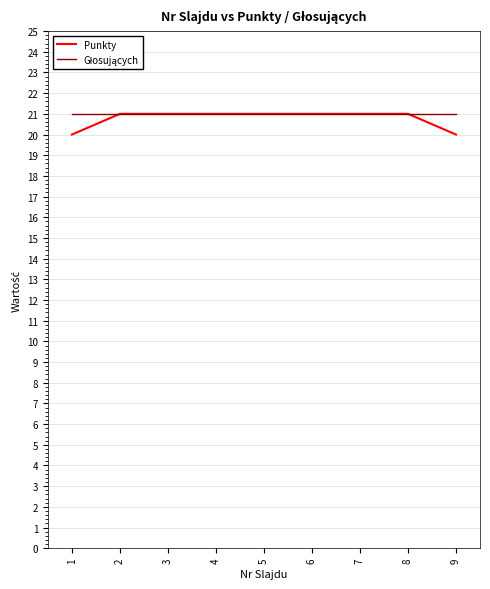

What is the greatest value displayed?

21